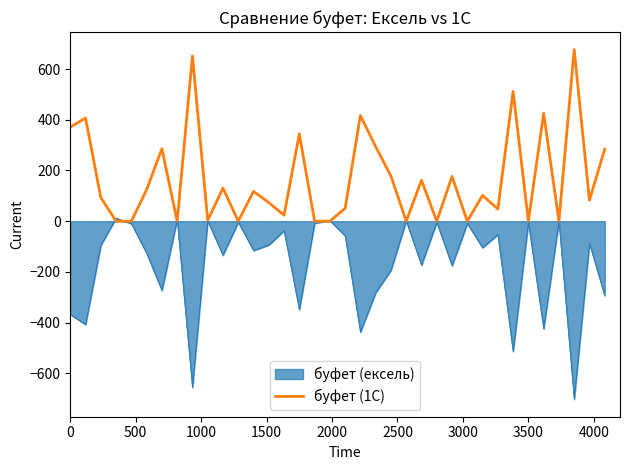

What is the smallest value displayed?

-701.9